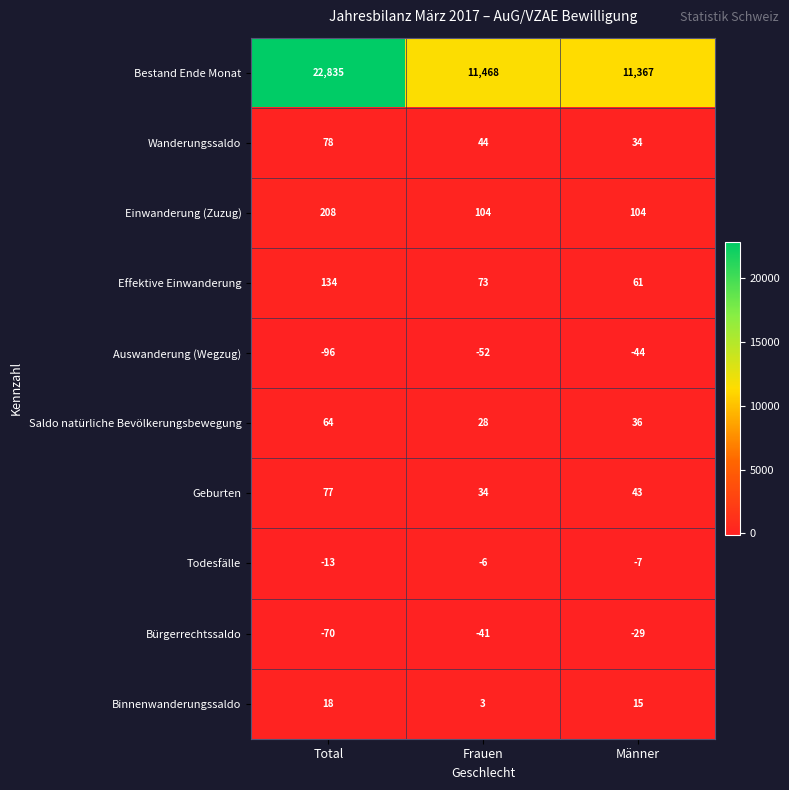

The value of Effektive Einwanderung at Frauen is 24. True or false?

False